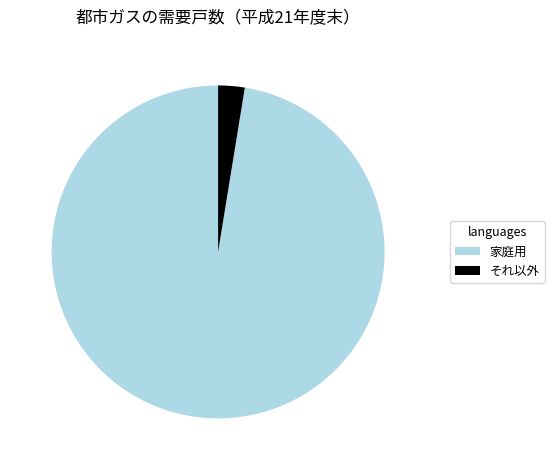

True or false: それ以外 accounts for 3% of the total.

True